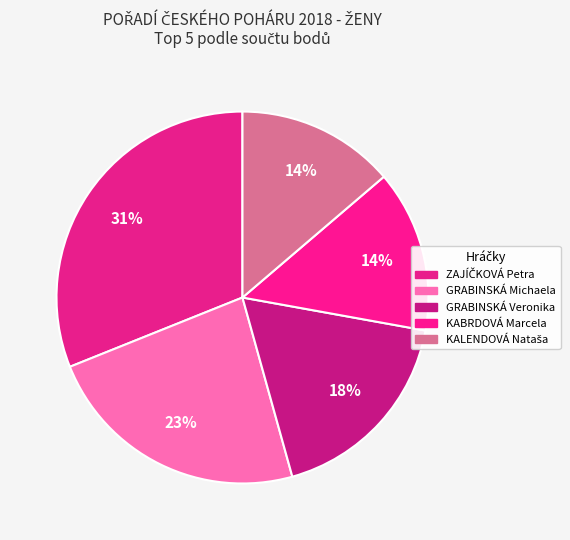

How many slices are in this pie chart?

5